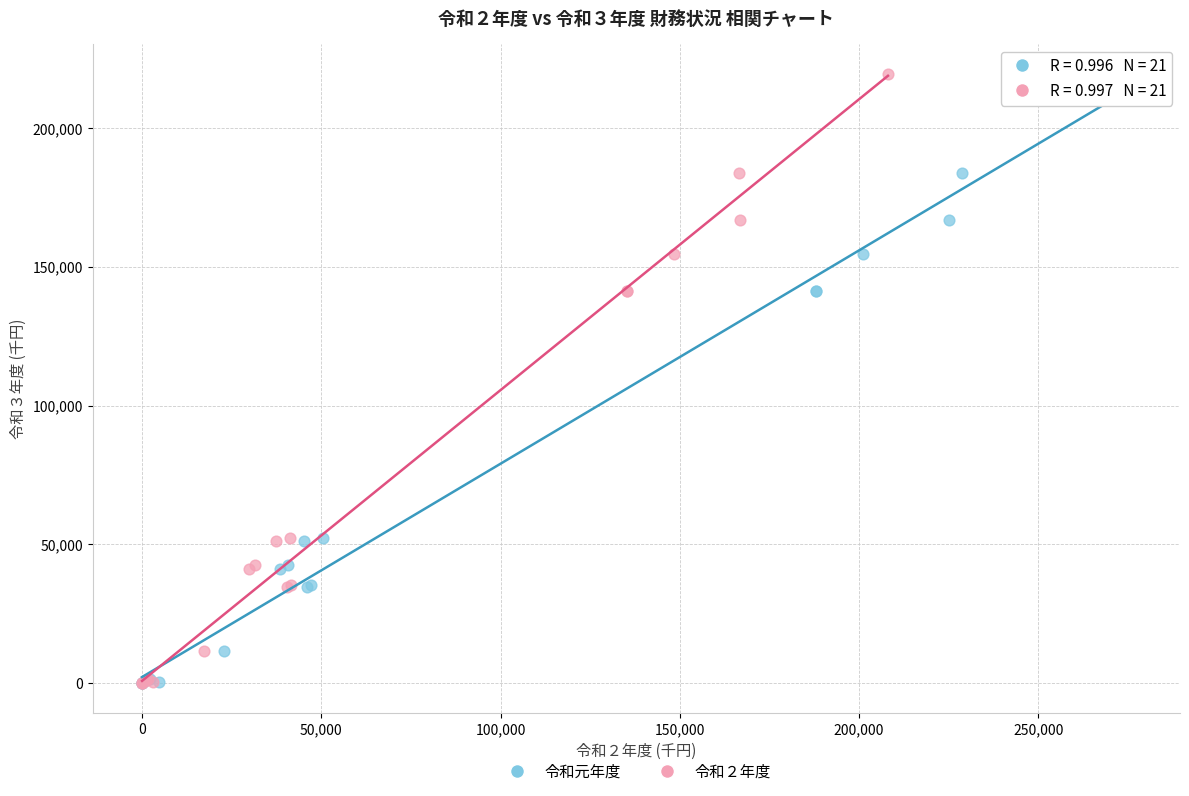

What are all the series names shown in the legend?

令和元年度, 令和２年度